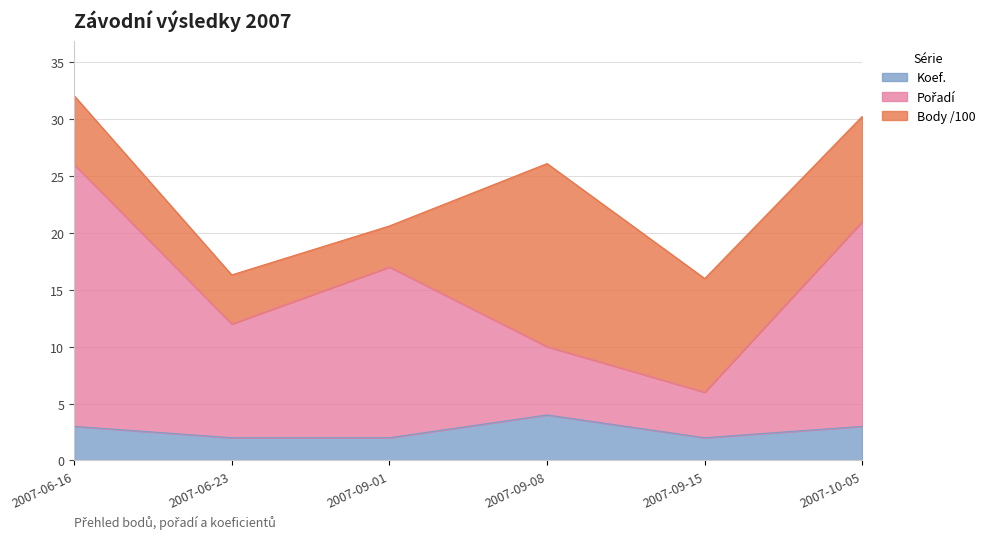

True or false: Pořadí and Koef. cross at least once.

False